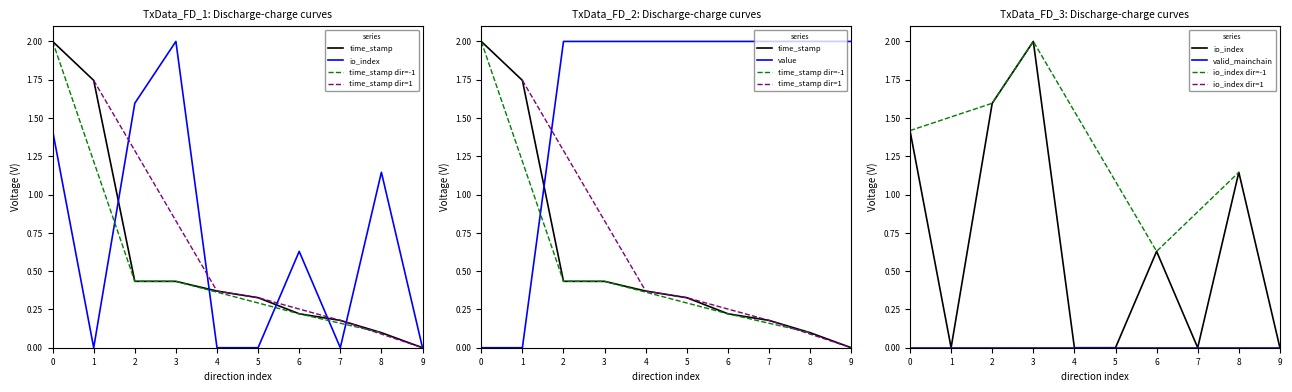

At how many categories does at least one series exceed 0?

10